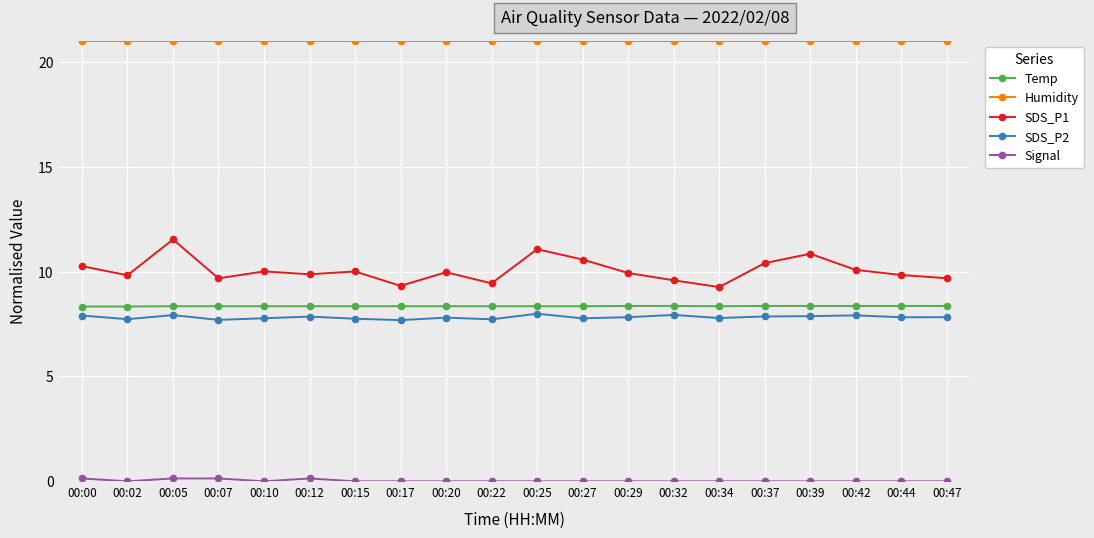

True or false: Temp and SDS_P1 intersect in this chart.

False